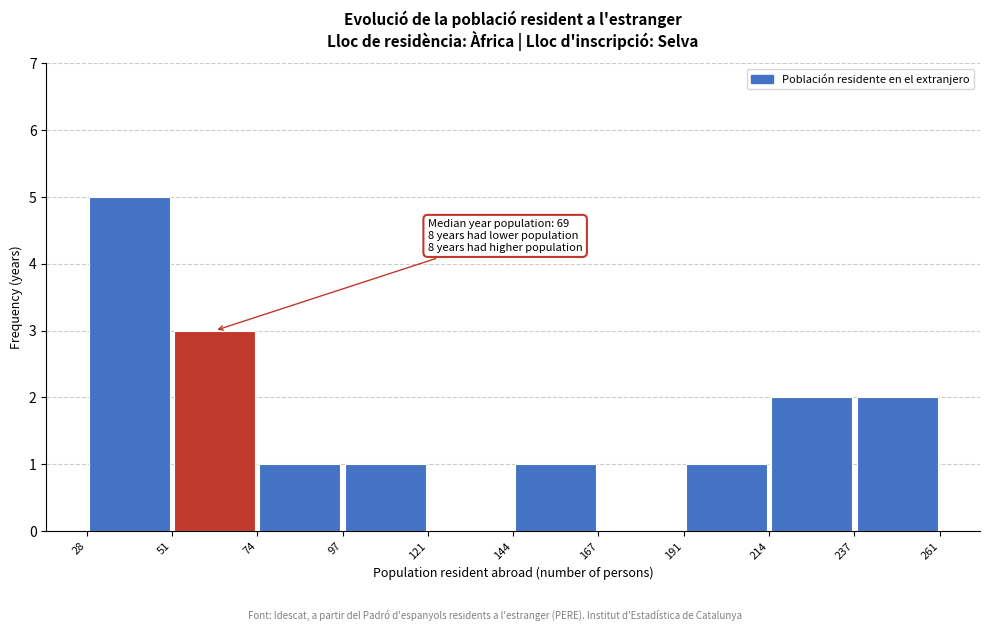

Over which range of the x-axis is the bar tallest?

28 to 51